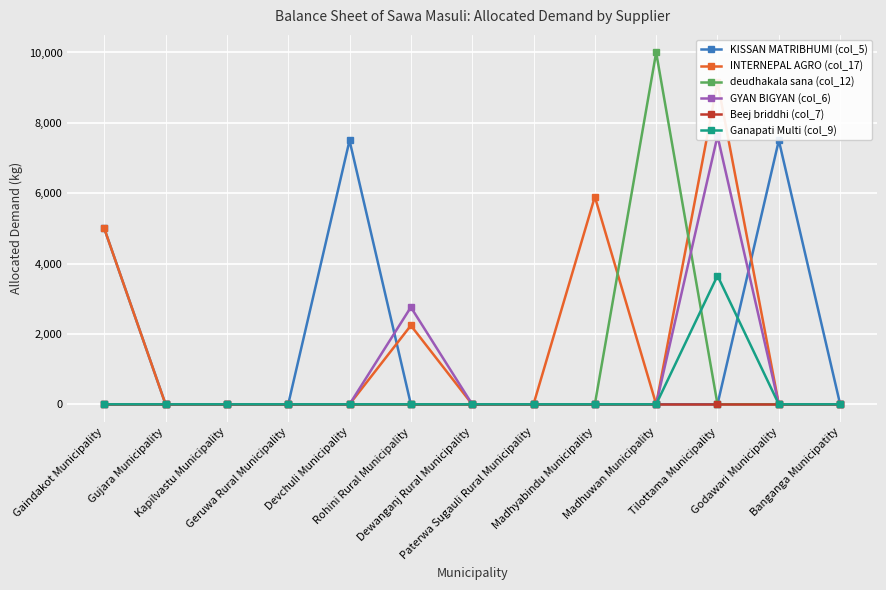

True or false: Ganapati Multi (col_9) has a value of -1795 at Madhuwan Municipality.

False